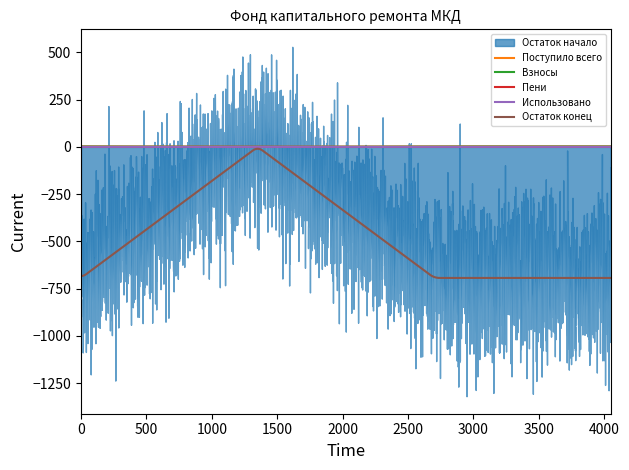

The Остаток конец series shows -693.1 at Итого. True or false?

True